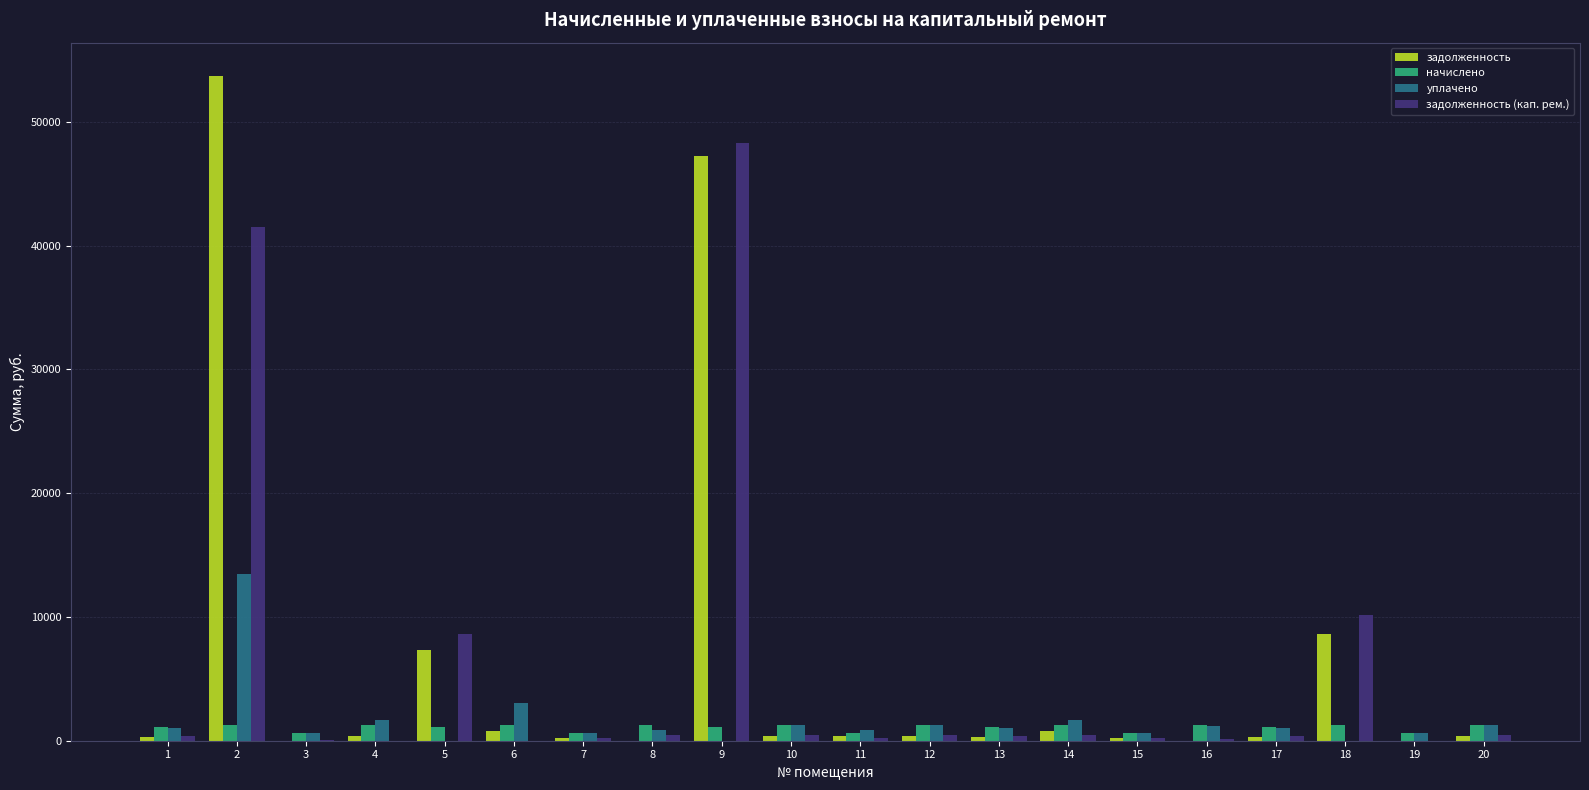

What is the sum of all уплачено values?

32093.0